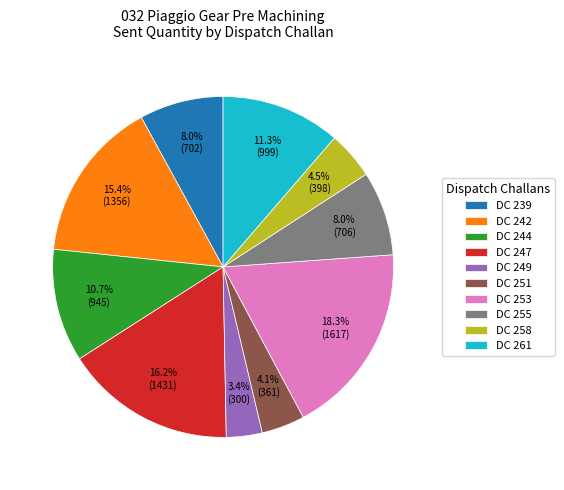

To the nearest percent, what is the combined percentage of DC 242 and DC 258?

20%